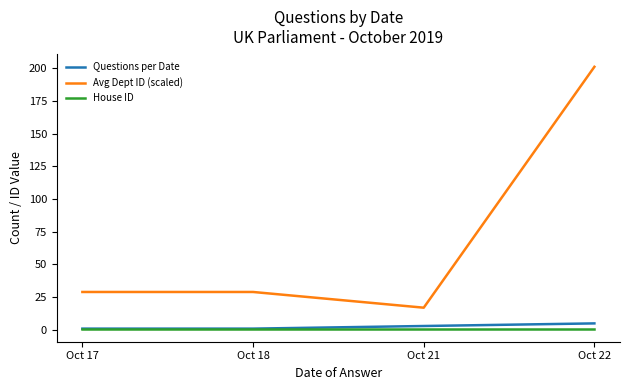

At which category is the sum across all series the highest?

Oct 22